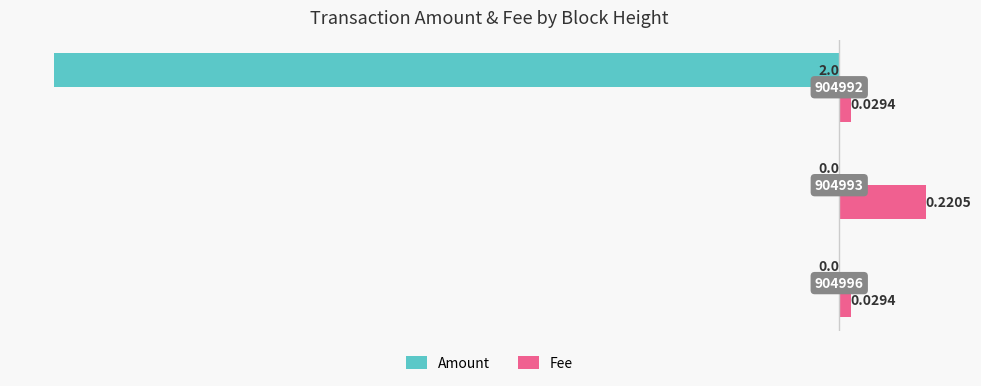

What are all the series names shown in the legend?

Amount, Fee